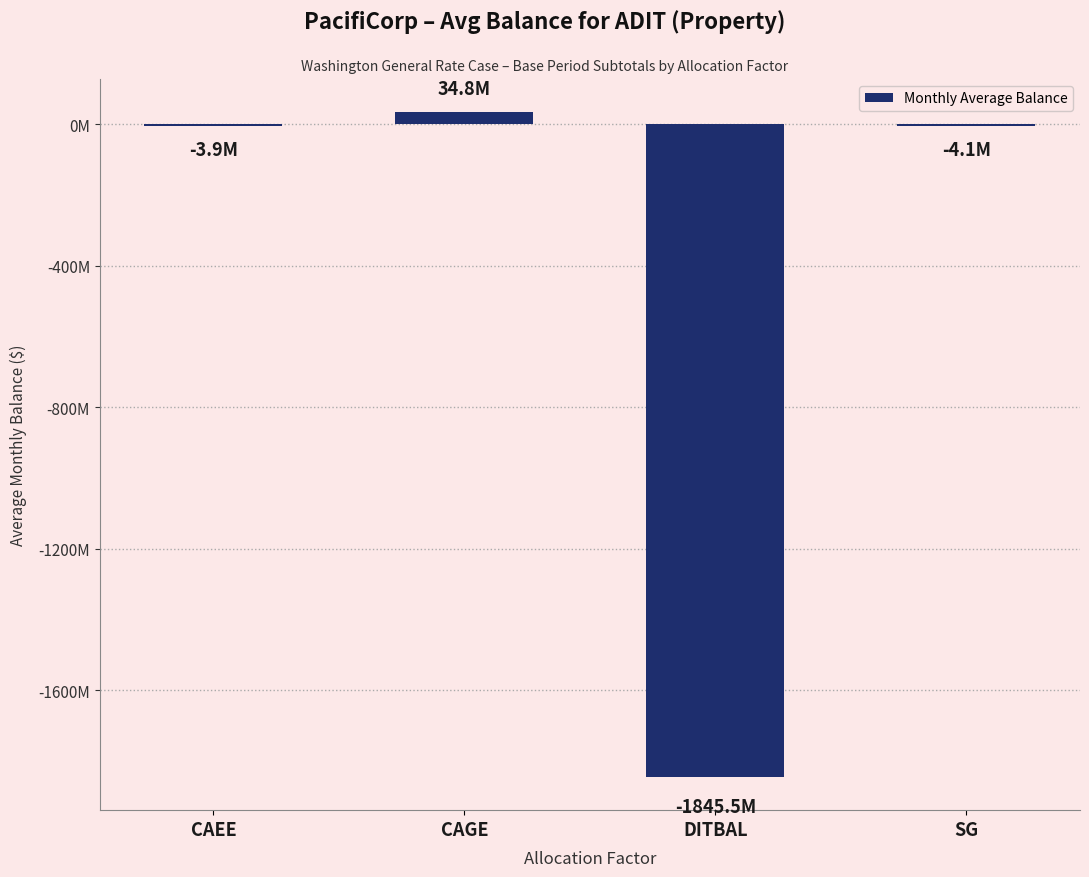

What is the smallest value displayed?

-1845519345